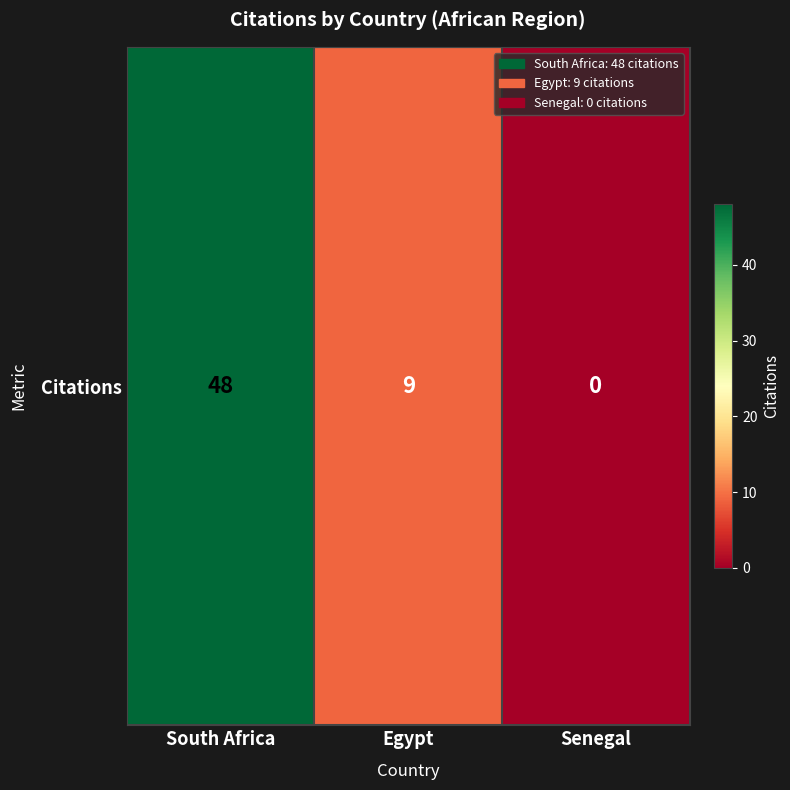

Where is the data nearest to the value 24?

Egypt